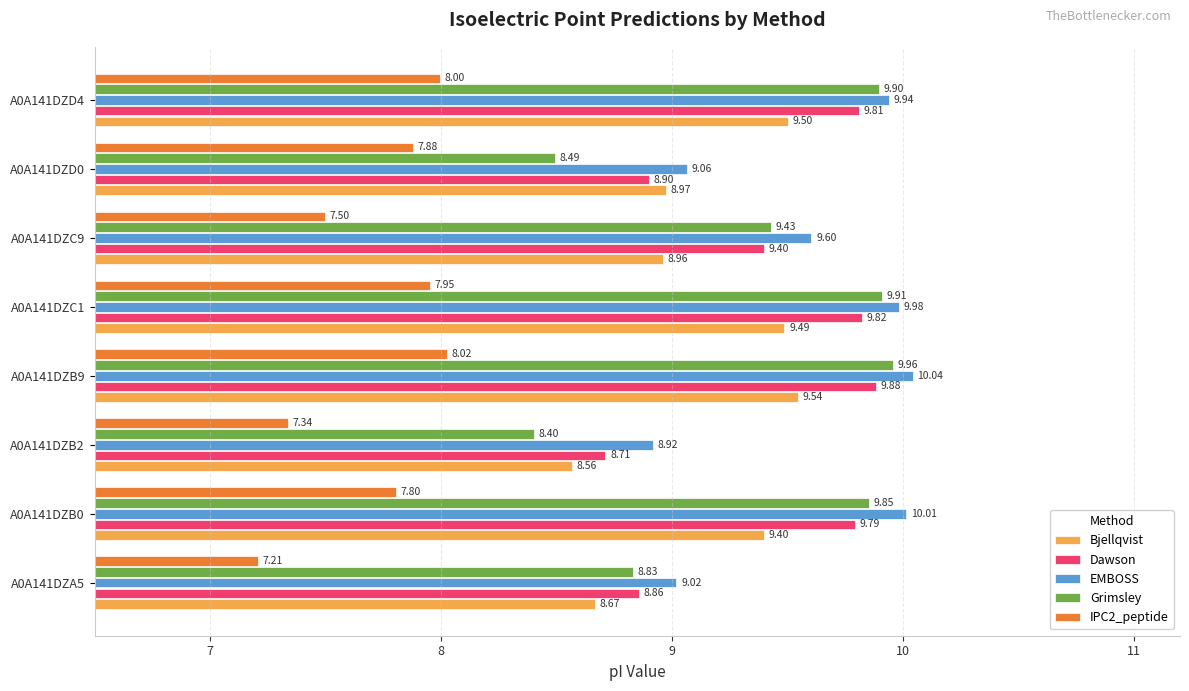

Rank the categories by Bjellqvist value from highest to lowest.

A0A141DZB9, A0A141DZD4, A0A141DZC1, A0A141DZB0, A0A141DZD0, A0A141DZC9, A0A141DZA5, A0A141DZB2